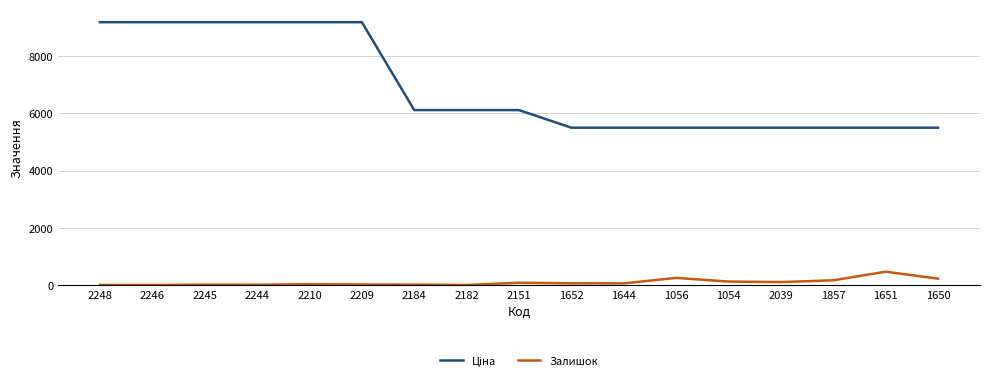

What is the greatest value displayed?

9185.1